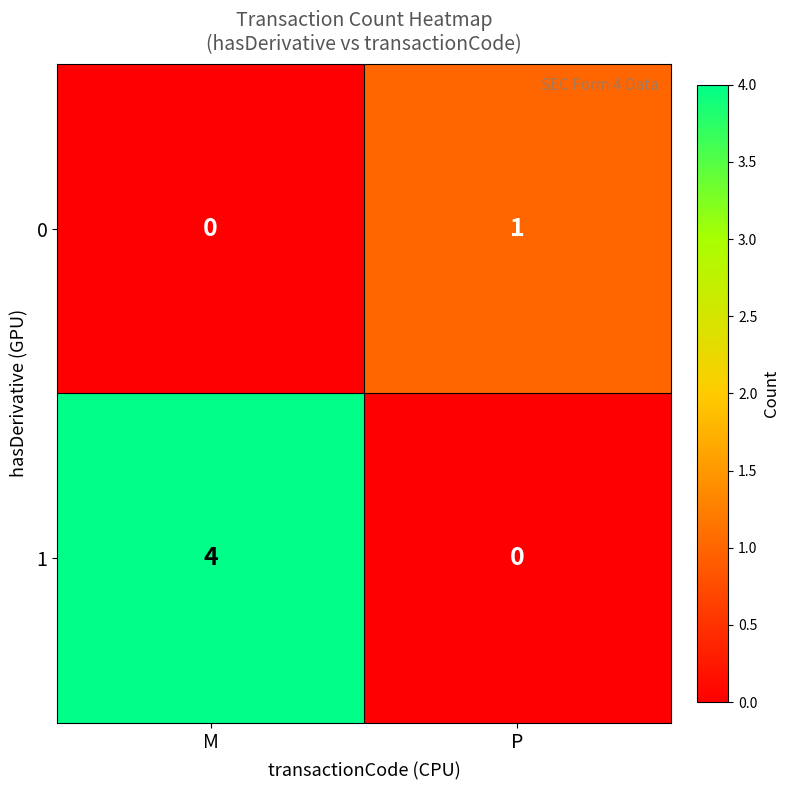

What is the sum of the 1 values at M and P?

4